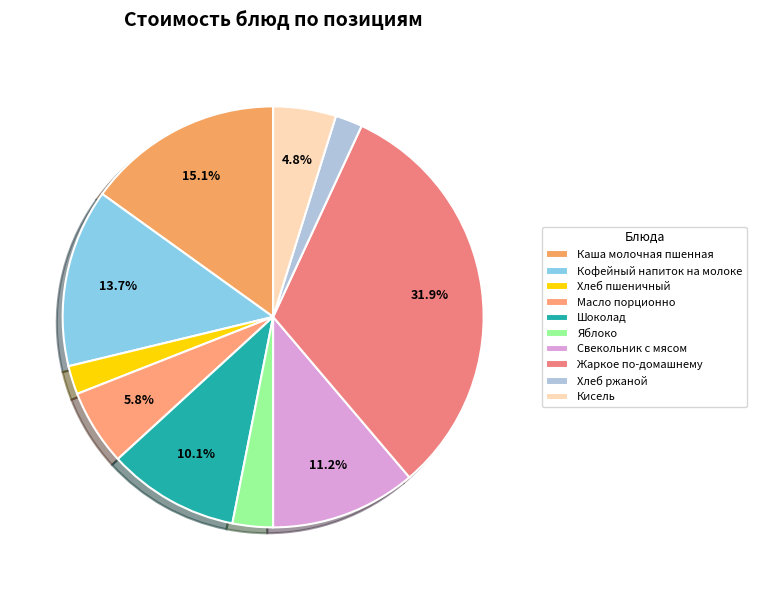

Which has a higher value, Хлеб пшеничный or Масло порционно?

Масло порционно